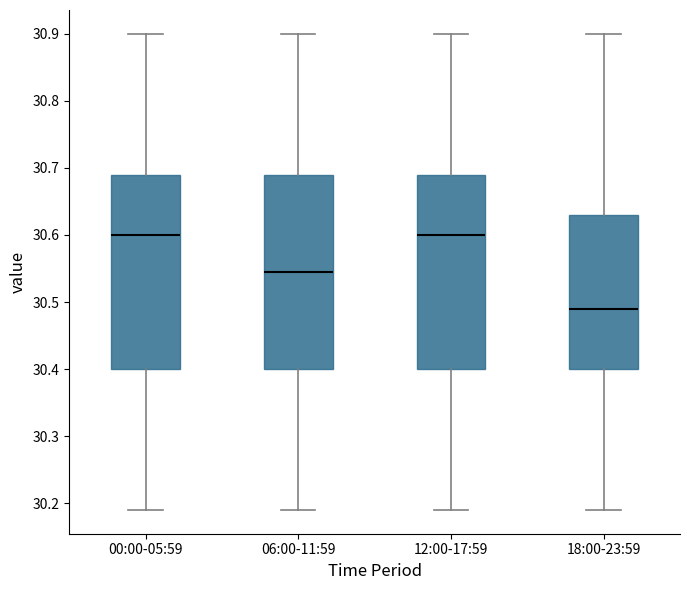

Reading left to right, transcribe this box plot: for each box, give where its median line is, the range the box spans, and where its two whiskers end, as read against the y-axis. The values are not printed on the chart, so give them approximately, as read against the axis.

00:00-05:59: median 30.60, box 30.40 to 30.69, whiskers 30.19 to 30.90
06:00-11:59: median 30.55, box 30.40 to 30.69, whiskers 30.19 to 30.90
12:00-17:59: median 30.60, box 30.40 to 30.69, whiskers 30.19 to 30.90
18:00-23:59: median 30.49, box 30.40 to 30.63, whiskers 30.19 to 30.90